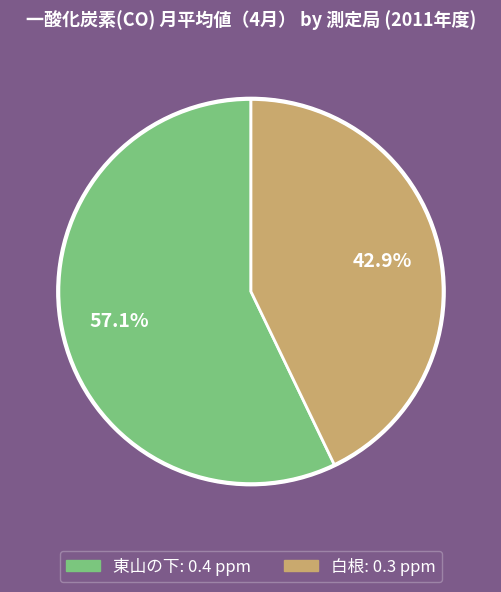

To the nearest percent, what is the combined percentage of 白根 and 東山の下?

100%